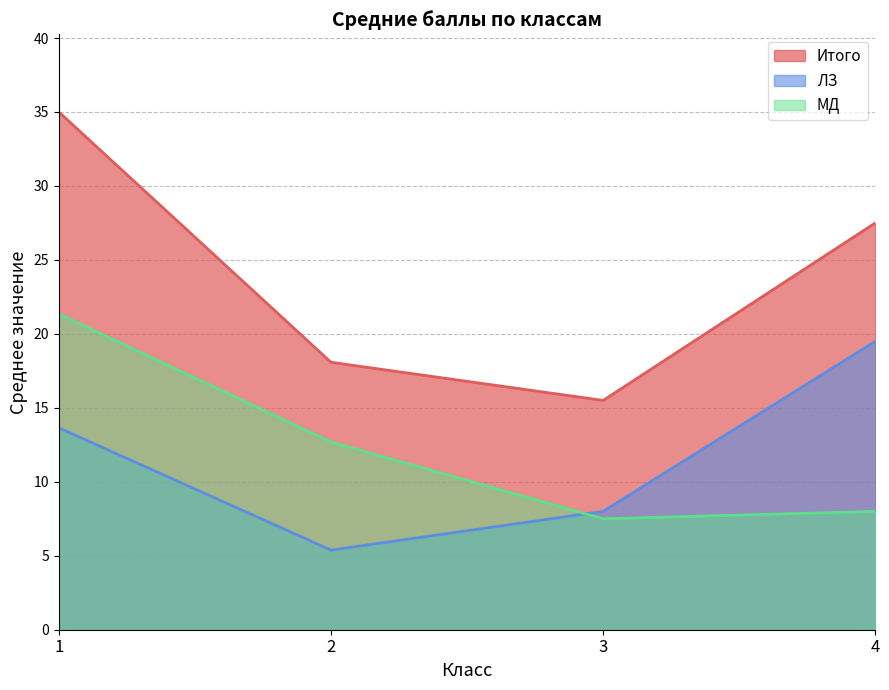

Does the chart have visible grid lines?

Yes